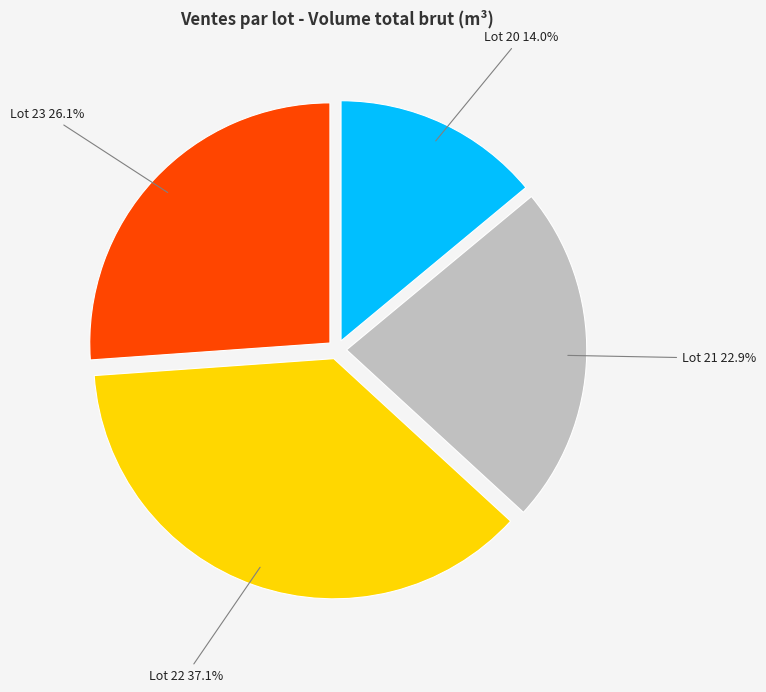

Does any single category account for the majority?

No